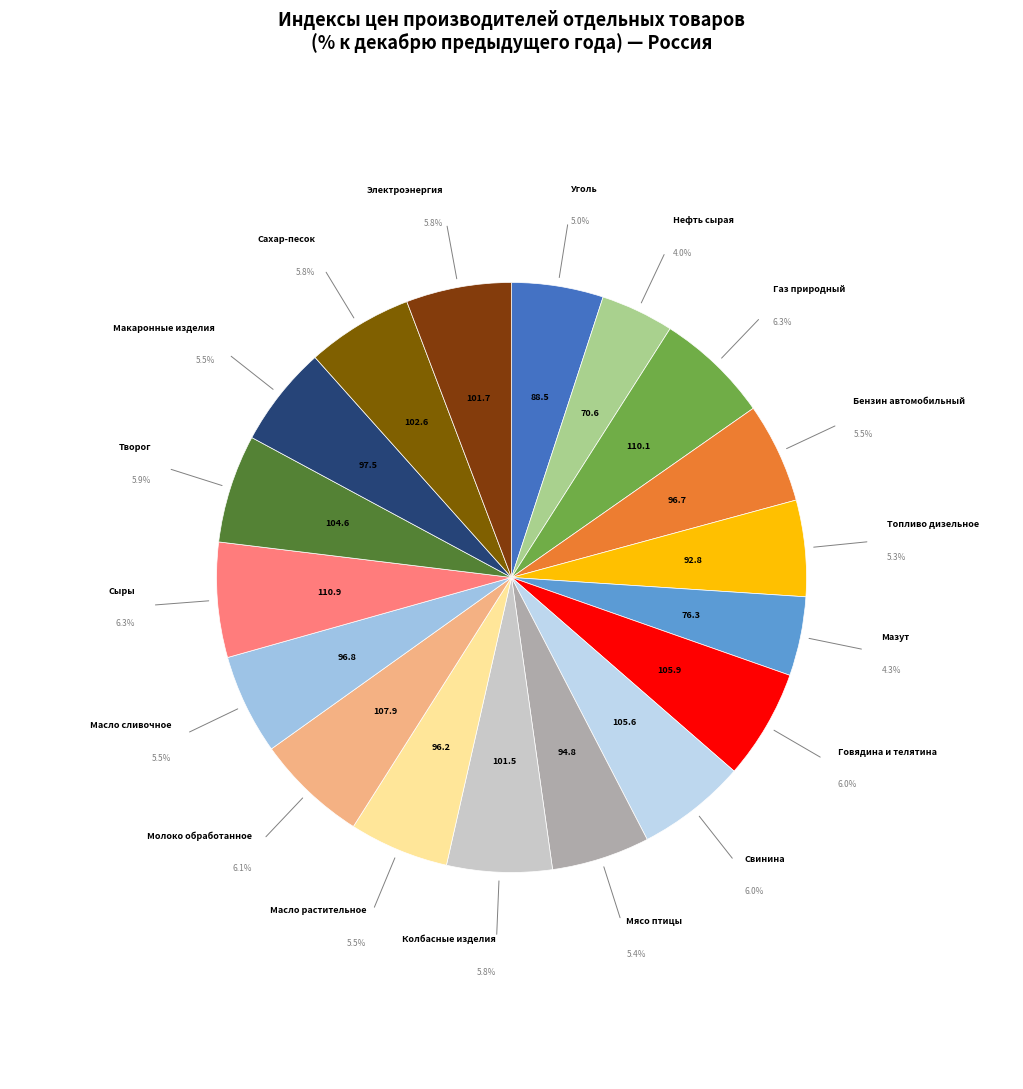

Which slice is the largest?

Сыры